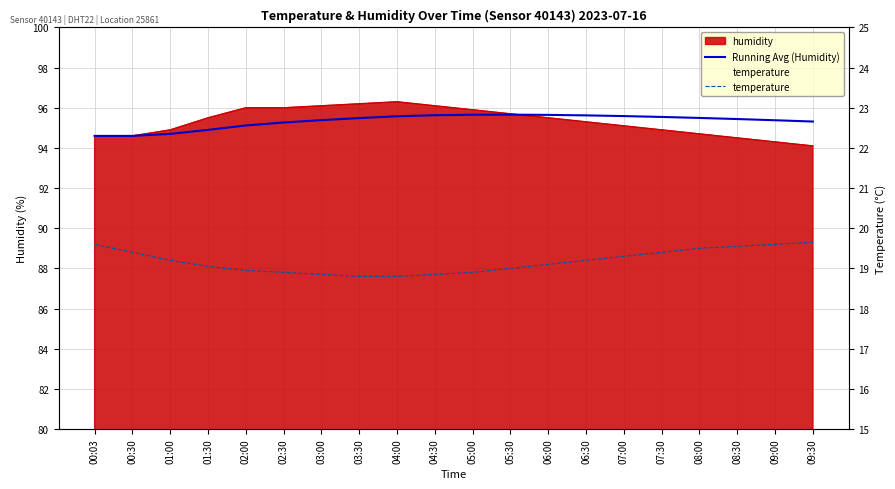

Which series has the widest spread of values?

Running Avg (Humidity)